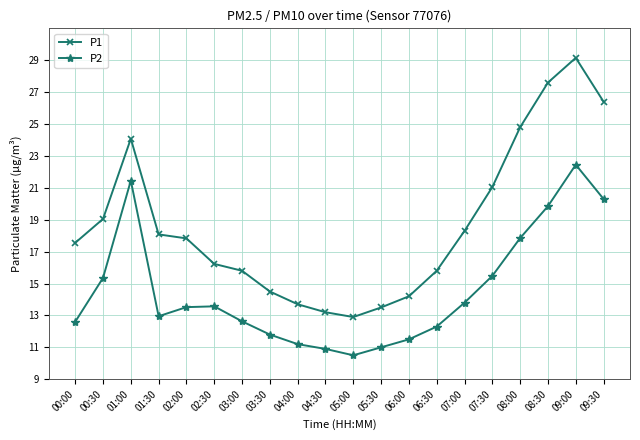

Is it true that P1 equals 43.6 at 09:30?

False